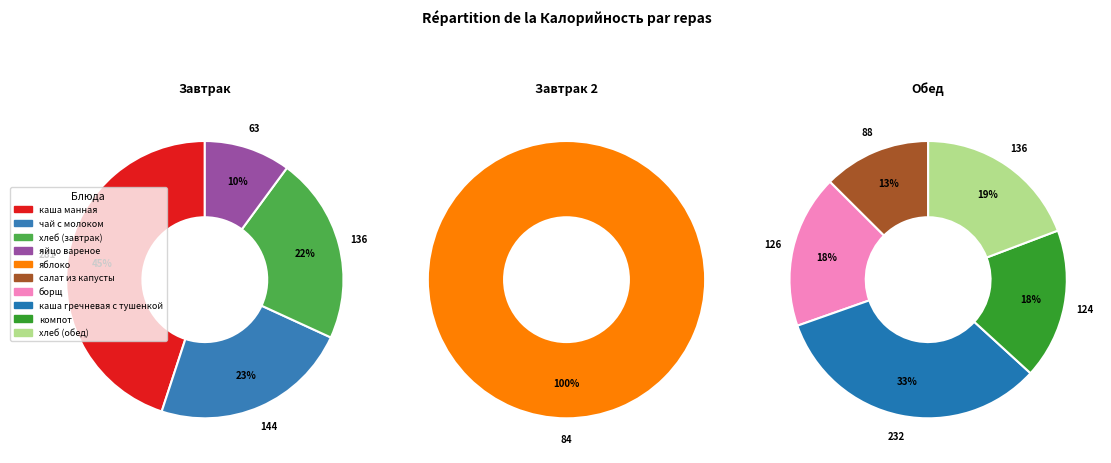

Rank the categories by value from lowest to highest.

яйцо вареное, яблоко, салат из капусты, компот, борщ, хлеб (завтрак), хлеб (обед), чай с молоком, каша гречневая с тушенкой, каша манная